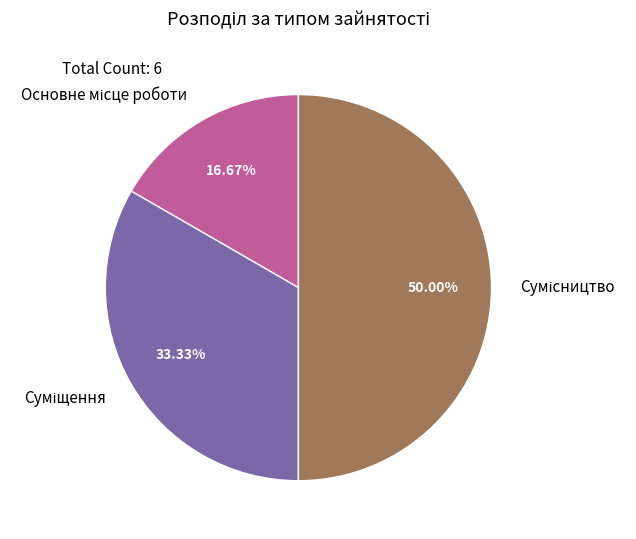

Does any single category account for the majority?

No